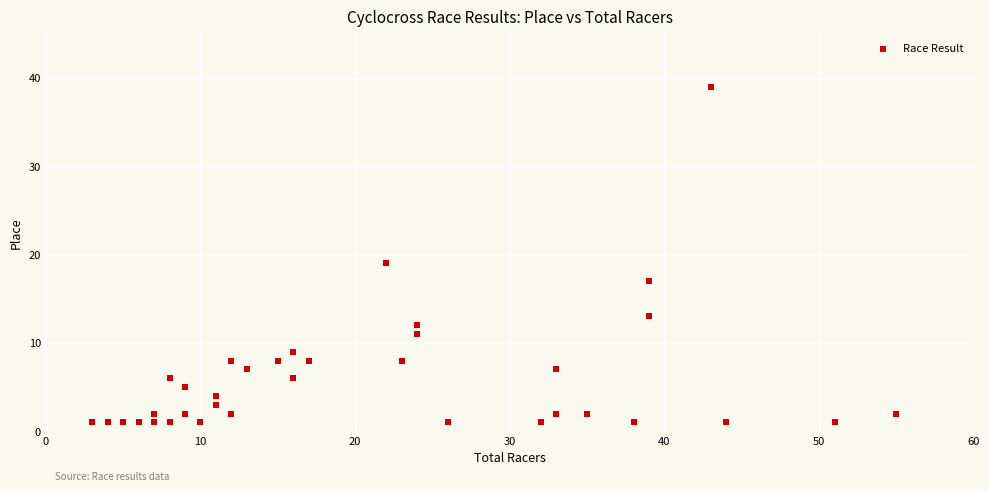

What Y value in the scatter plot is closest to 20?

19